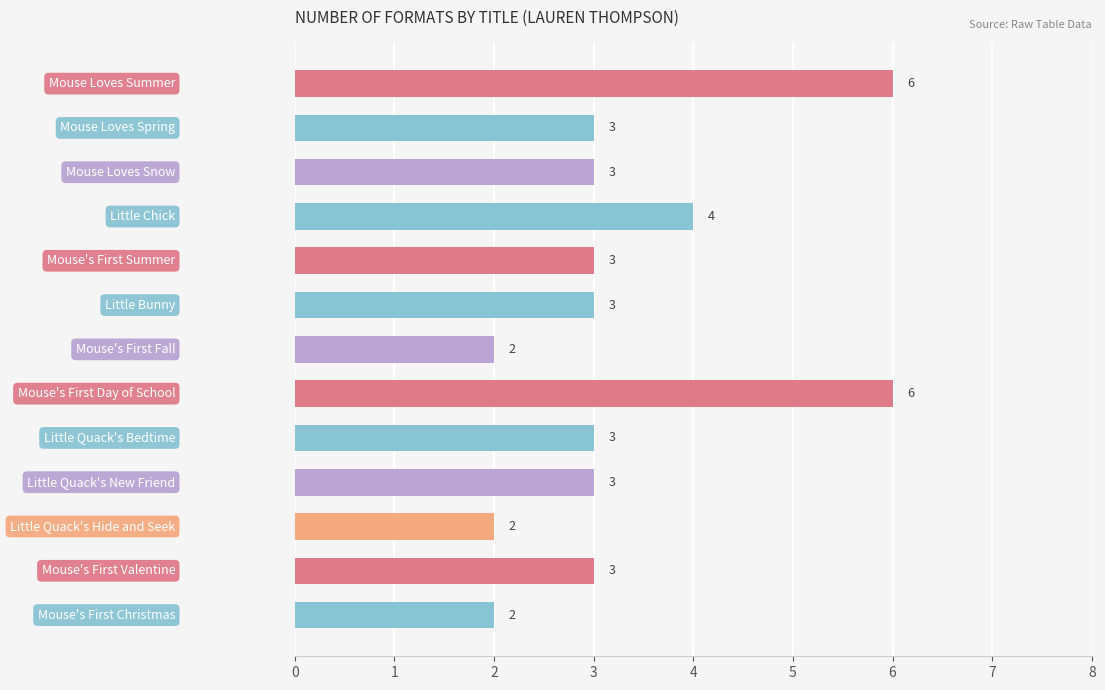

What is the average value?

3